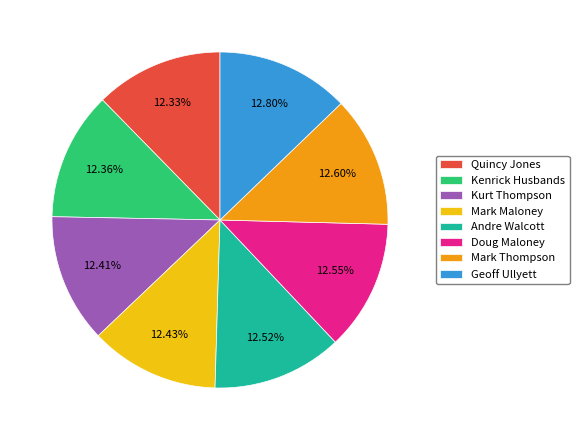

Is it true that Doug Maloney is 13% of the pie?

True